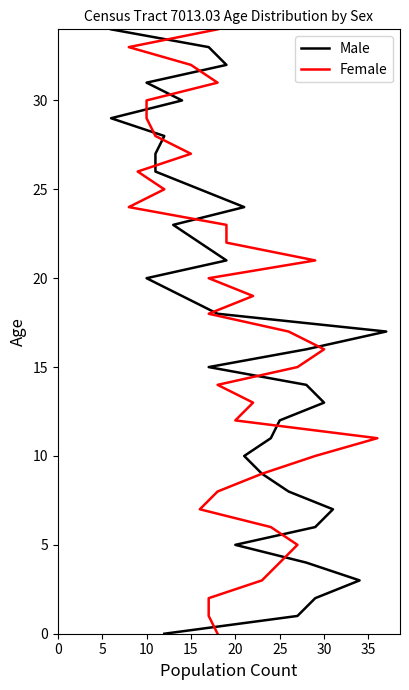

How many distinct data groups are displayed?

2